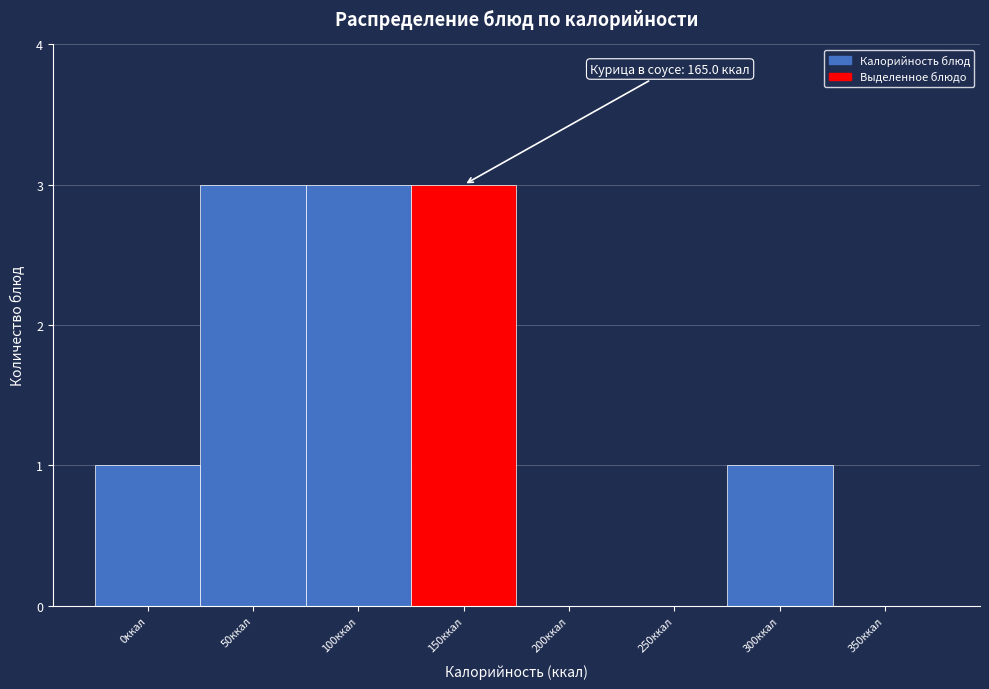

Reading right to left, transcribe all the data shown in this chart.

350ккал=0	300ккал=1	250ккал=0	200ккал=0	150ккал=3	100ккал=3	50ккал=3	0ккал=1